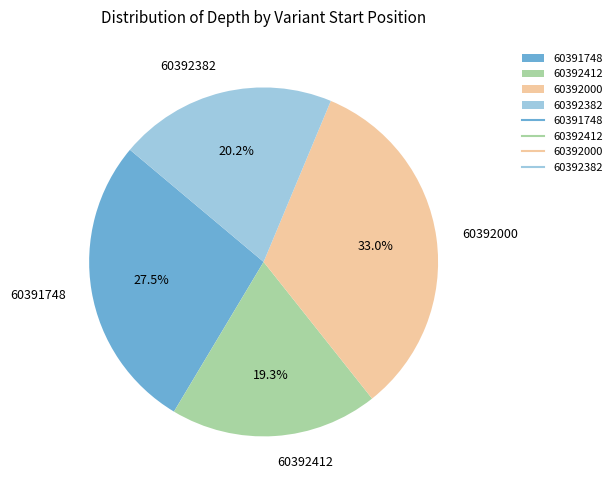

Is the sum of 60392412 and 60392000 greater than half?

Yes